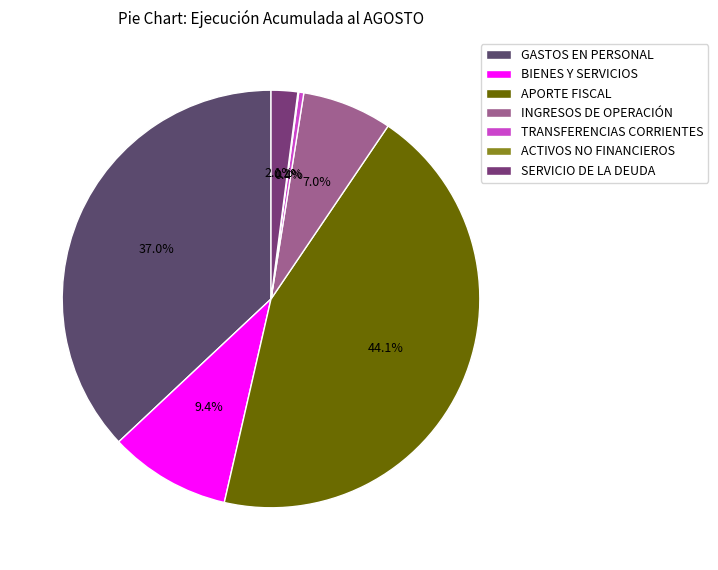

Which category has the smallest portion of the pie?

ACTIVOS NO FINANCIEROS